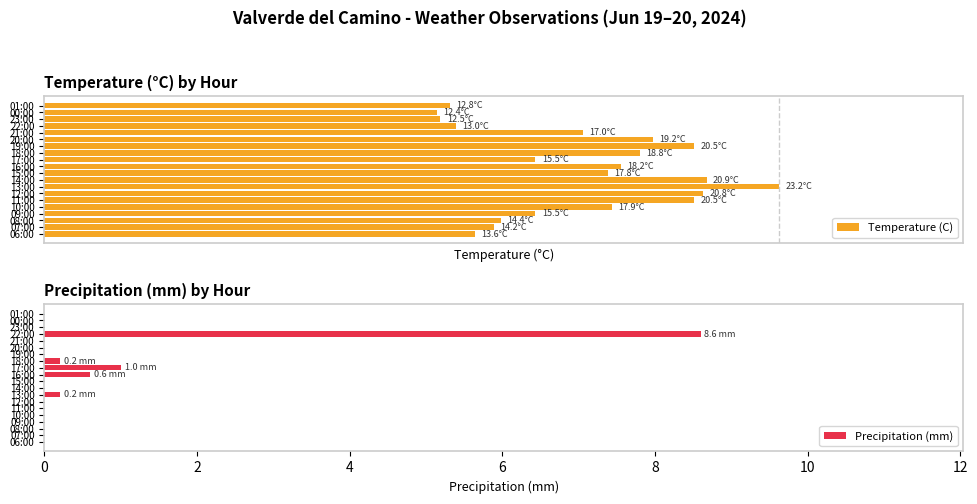

What is the label of the 2nd bar from the right?

07:00